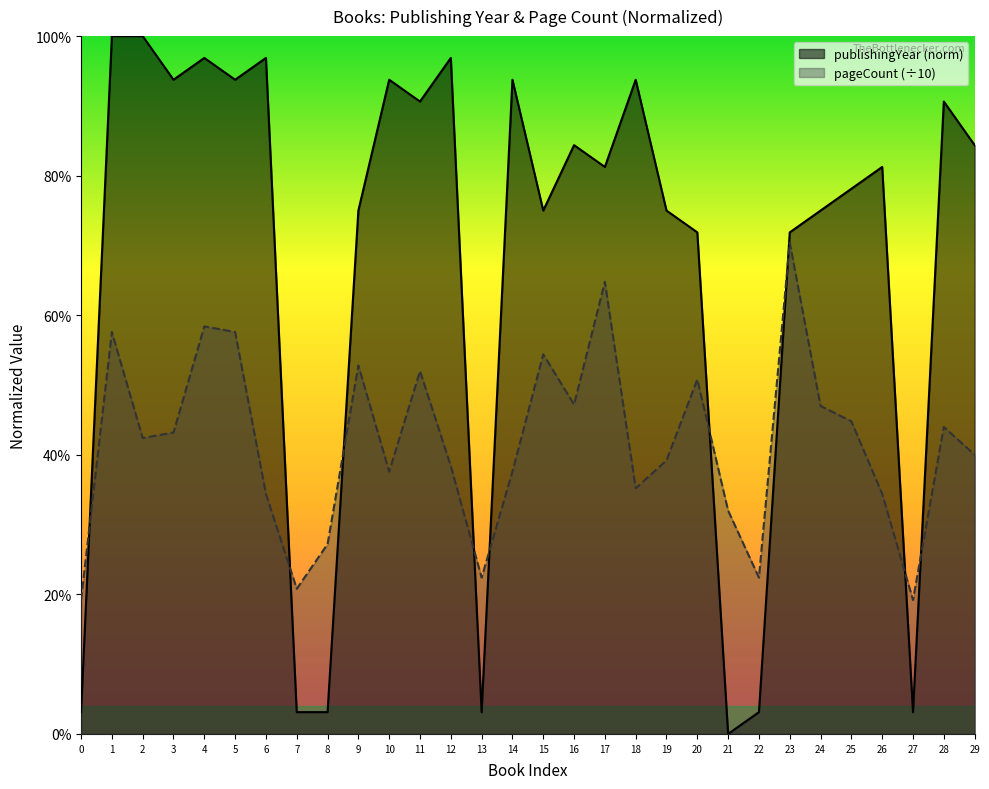

What is the sum of all pageCount values?

1247.4